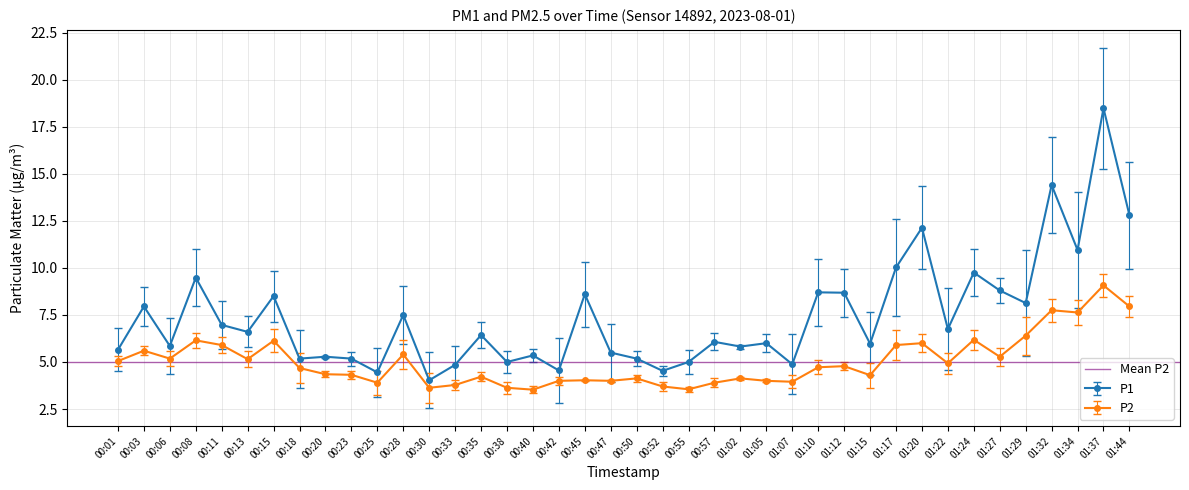

How many interior local valleys does the P2 series have?

12